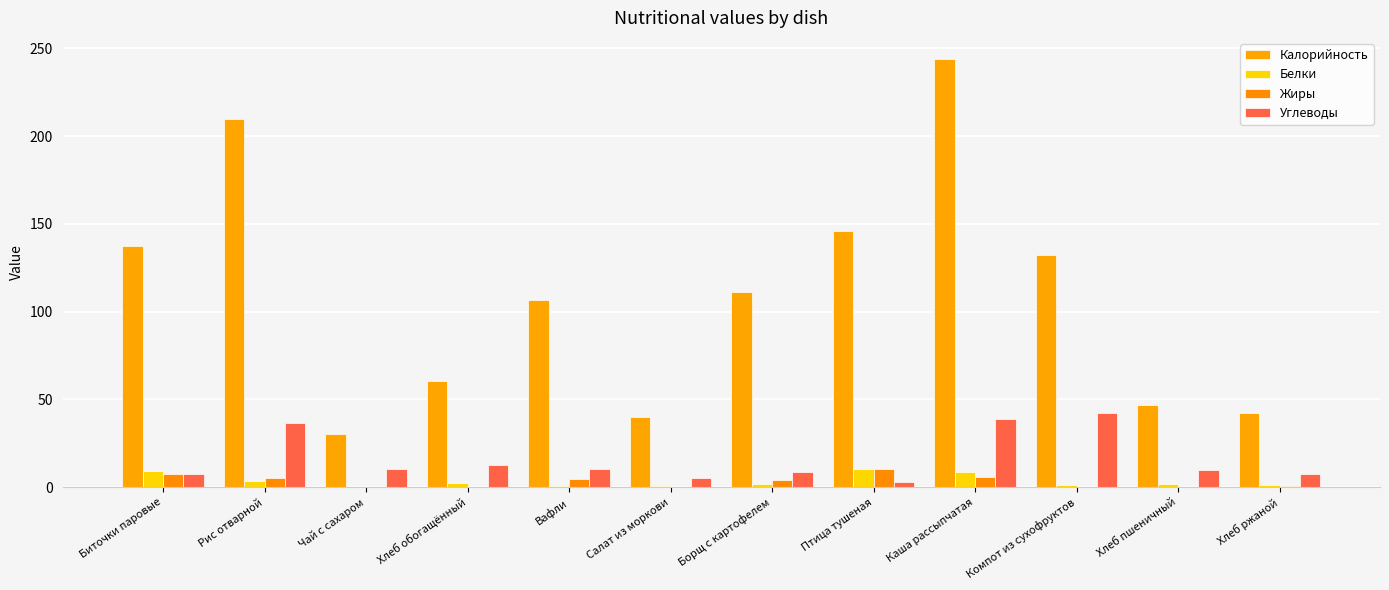

At which label is Жиры closest to 5?

Вафли